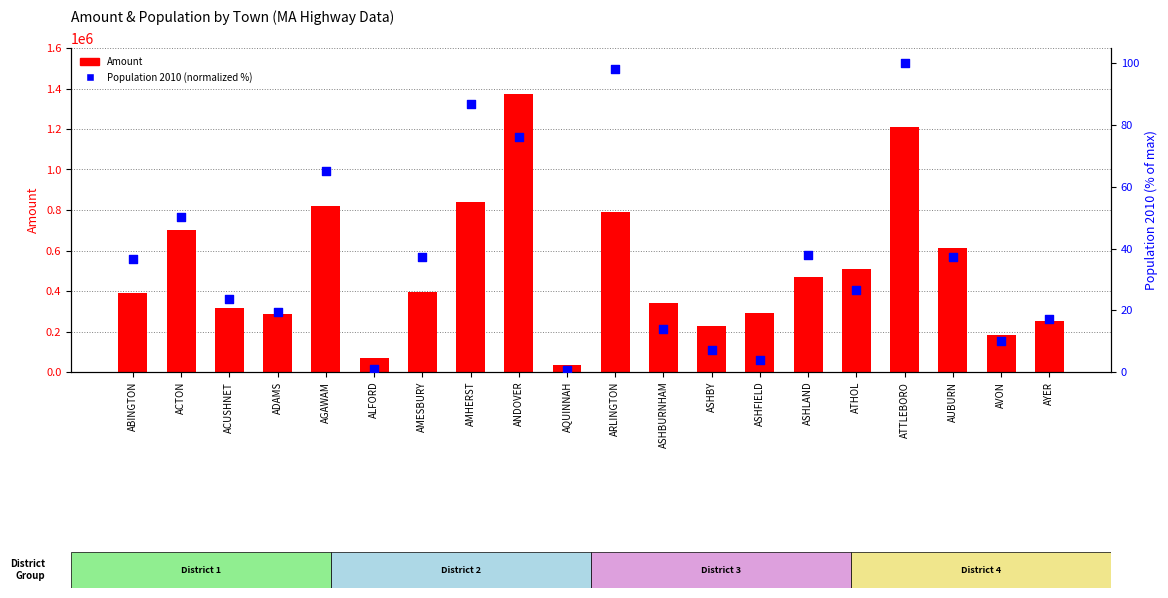

Which series has the largest total across all categories?

Amount